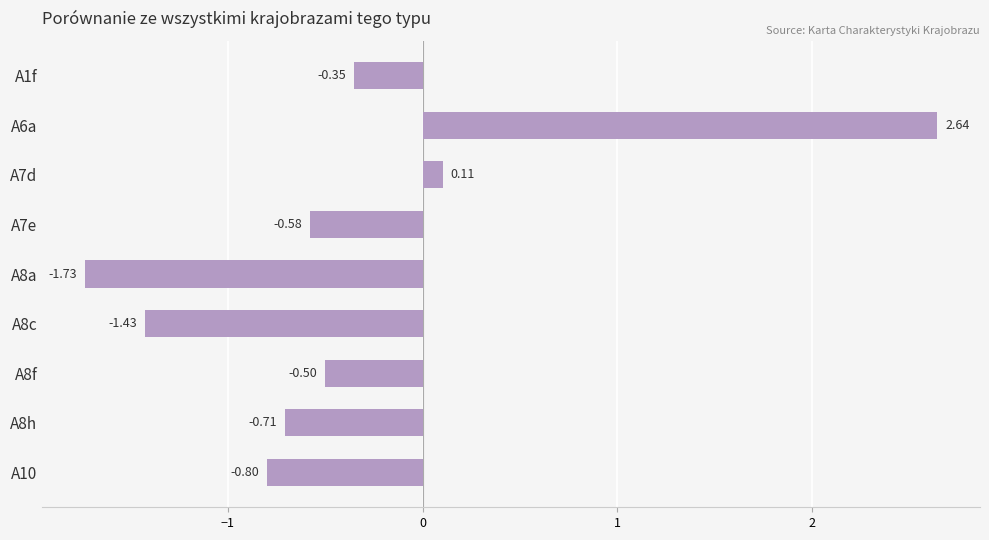

What is the difference between the values at A7e and A7d?

0.7